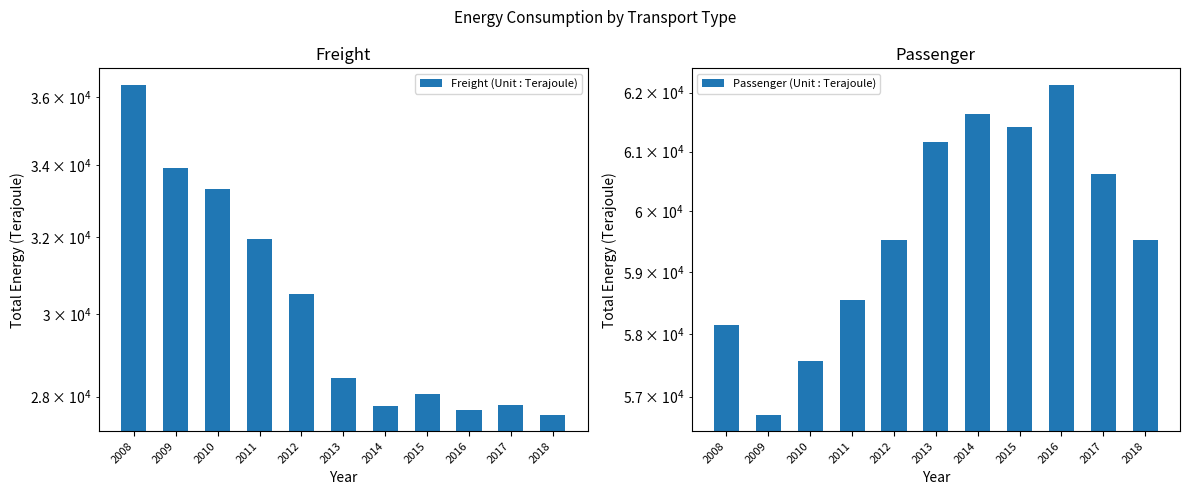

Are the bars horizontal?

No